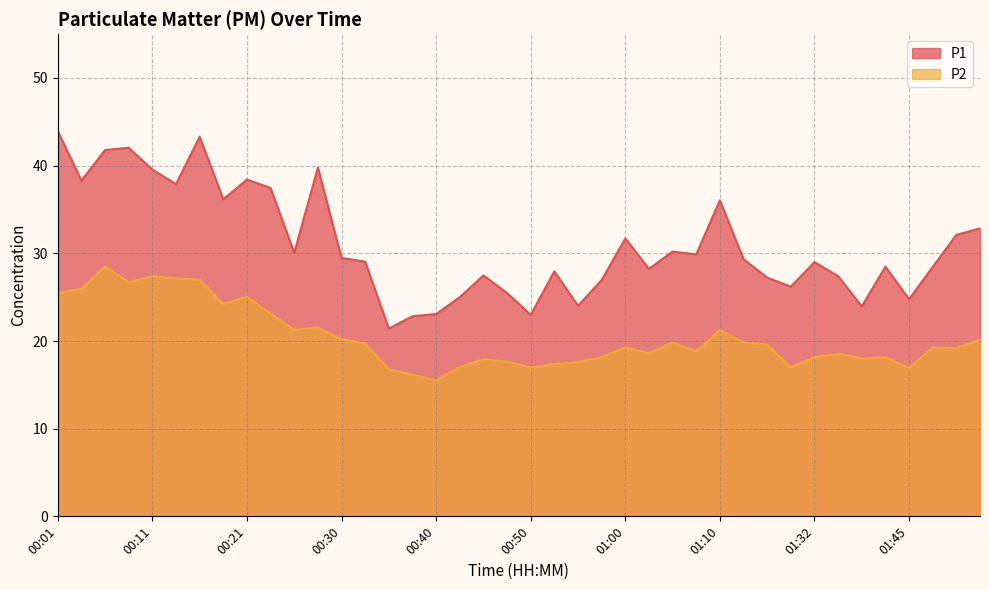

Read the P2 value at 00:50.

17.0